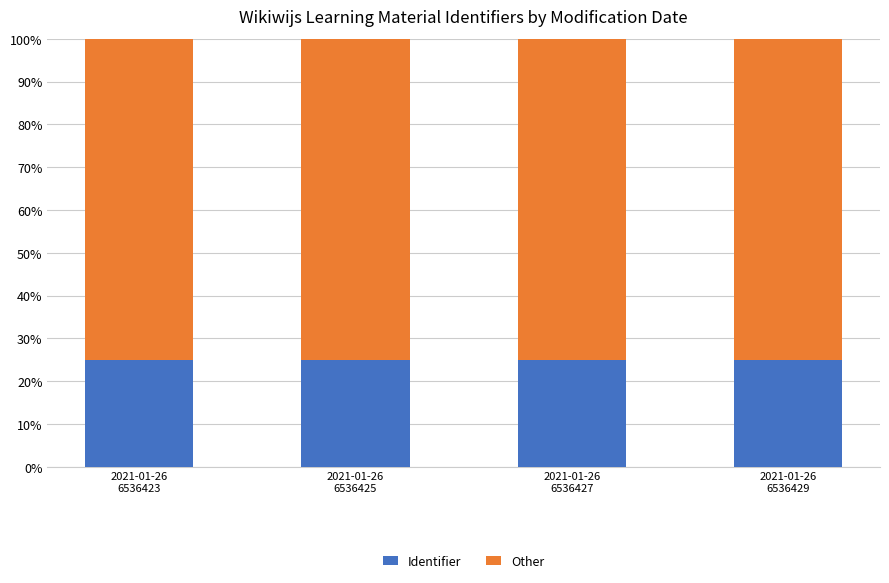

What is the sum of the Identifier values at 2021-01-26
6536427 and 2021-01-26
6536423?

50.0